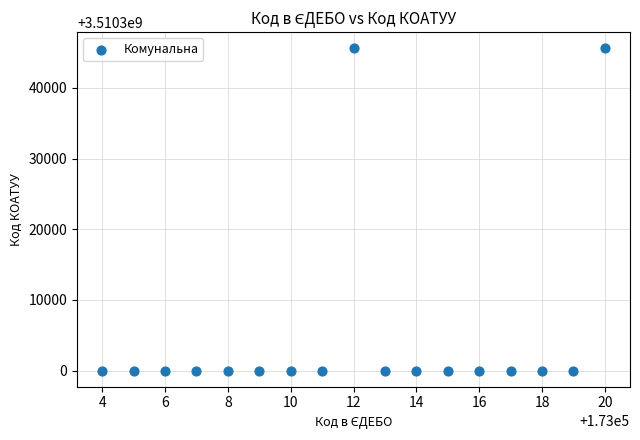

What is the range of Y values (max minus min)?

45600